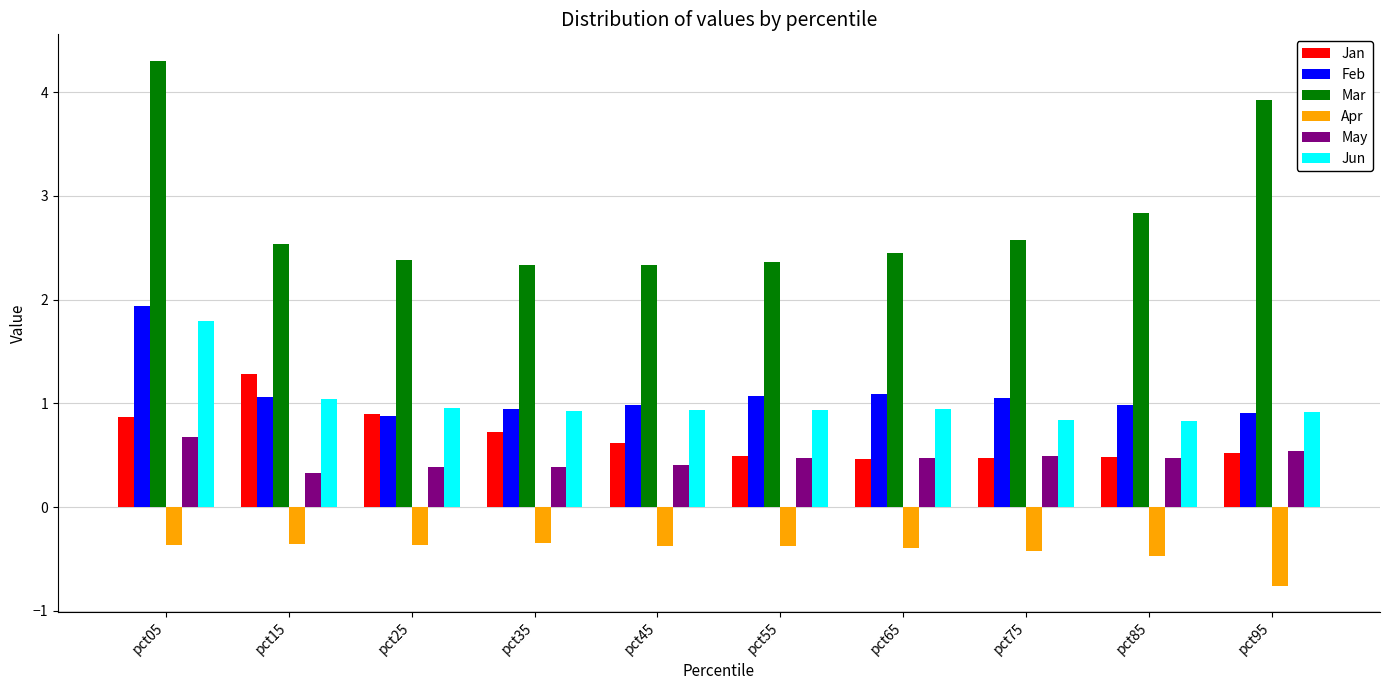

Read the Jan value at pct95.

0.5